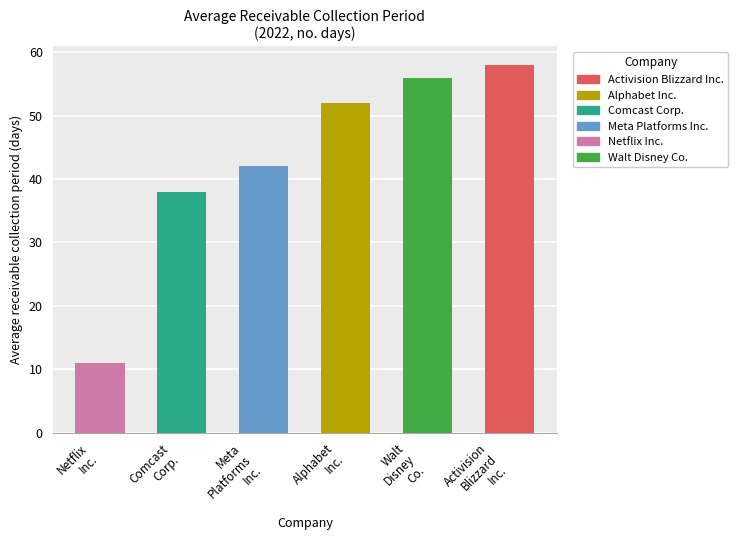

What is the average value?

43